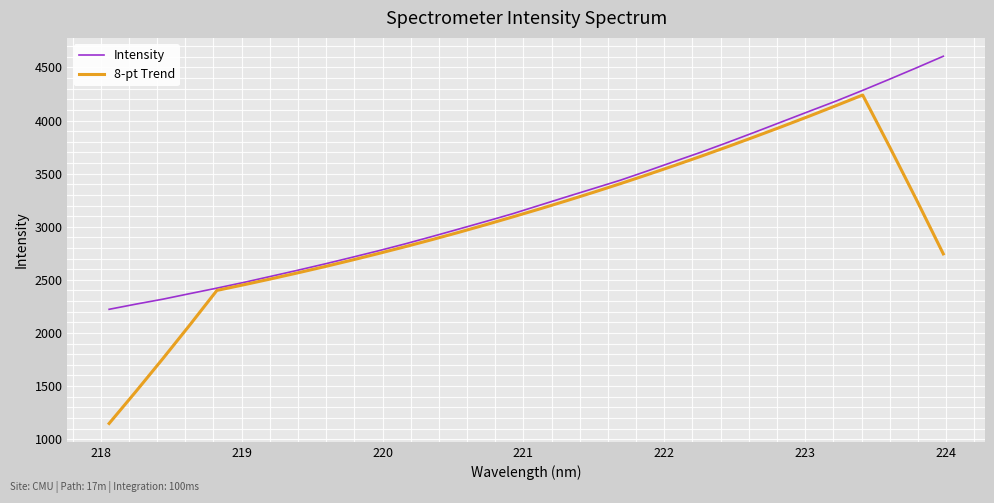

Which series has the largest range (max minus min)?

8-pt Trend